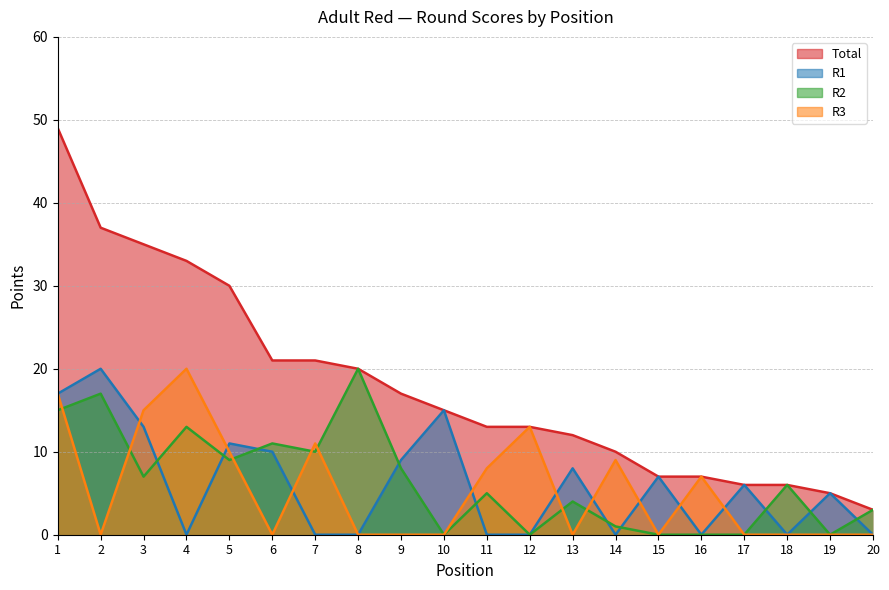

Reading right to left, transcribe all the data shown in this chart.

R1: 0	5	0	6	0	7	0	8	0	0	15	9	0	0	10	11	0	13	20	17
R2: 3	0	6	0	0	0	1	4	0	5	0	8	20	10	11	9	13	7	17	15
R3: 0	0	0	0	7	0	9	0	13	8	0	0	0	11	0	10	20	15	0	17
Total: 3	5	6	6	7	7	10	12	13	13	15	17	20	21	21	30	33	35	37	49